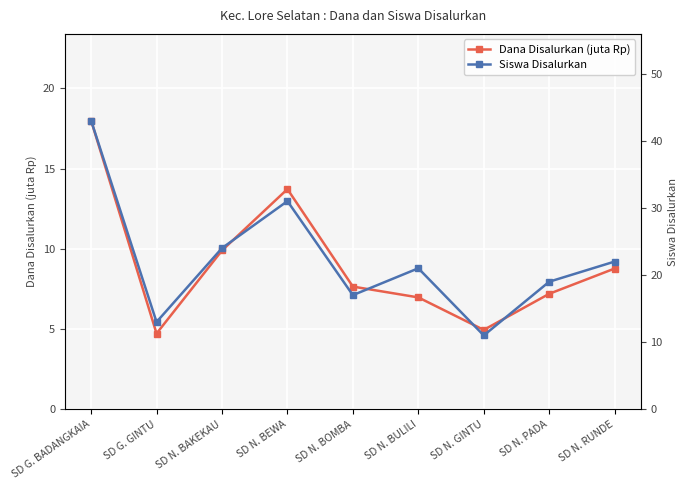

True or false: Siswa Disalurkan has more than 0 interior local peaks.

True